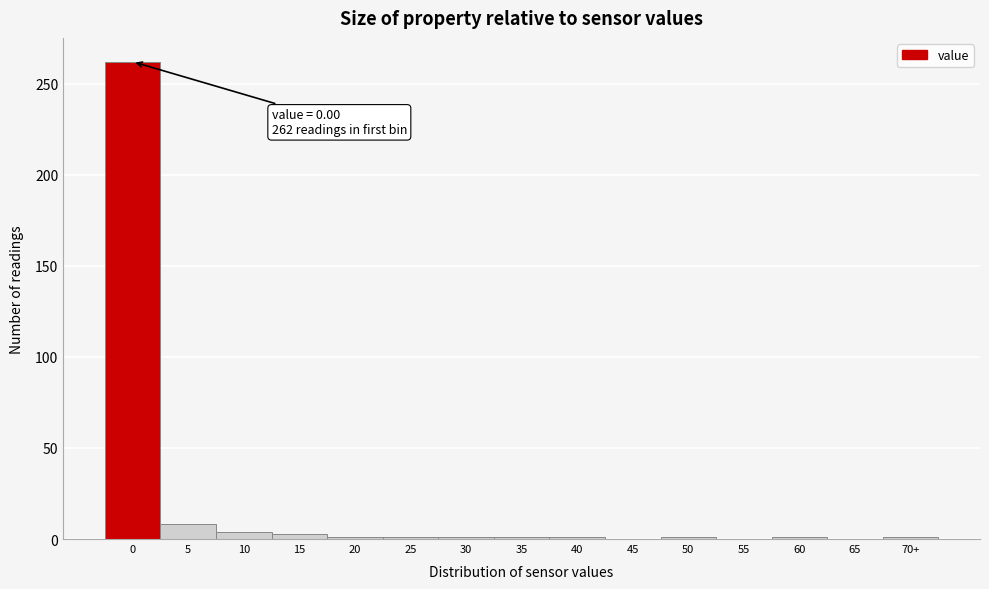

What is the sum of all values?

285